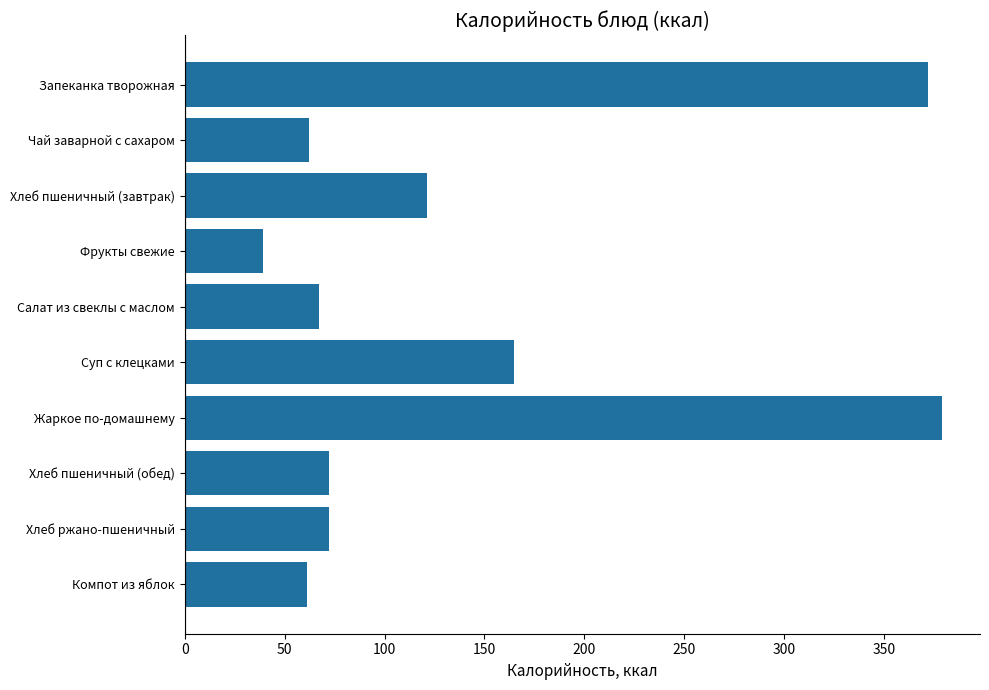

What is the difference between the maximum and minimum values?

340